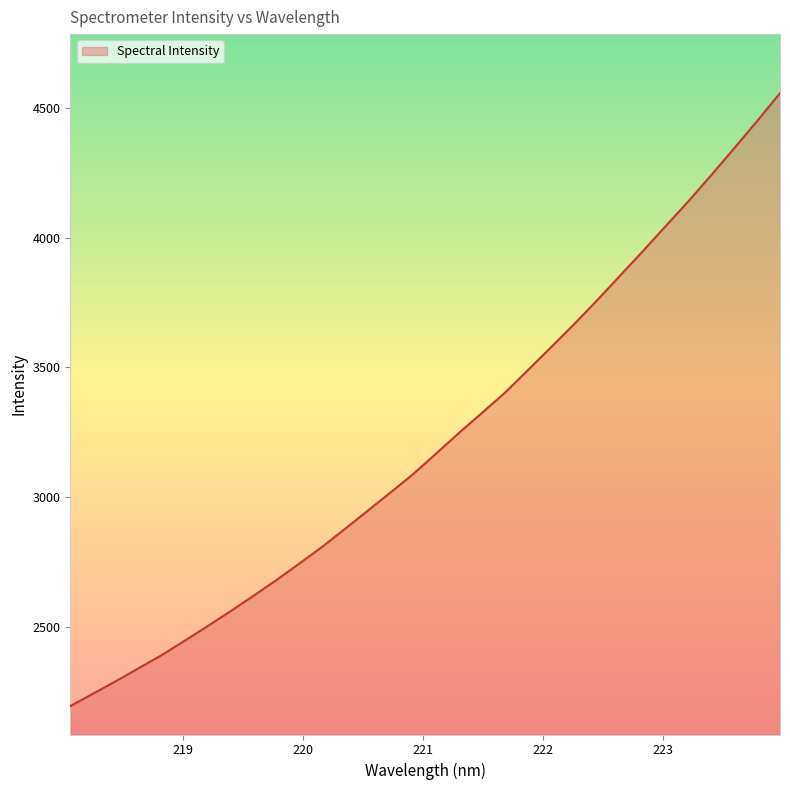

What is the difference between the maximum and minimum values?

2363.9